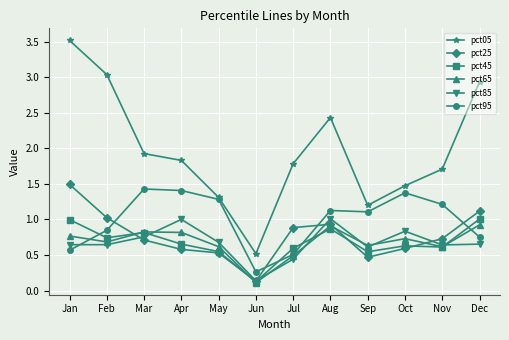

Is it true that pct45 equals 0.6 at Oct?

True